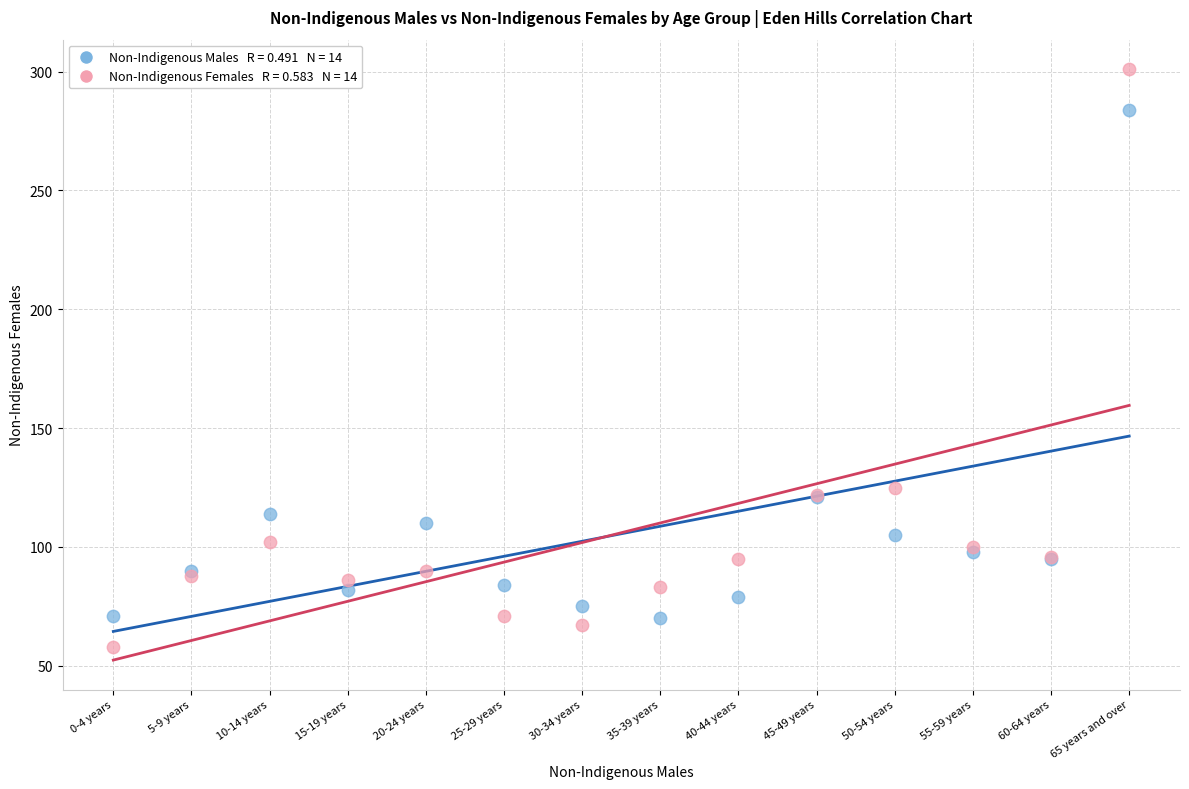

Across all series, what Y value is closest to 179?

125